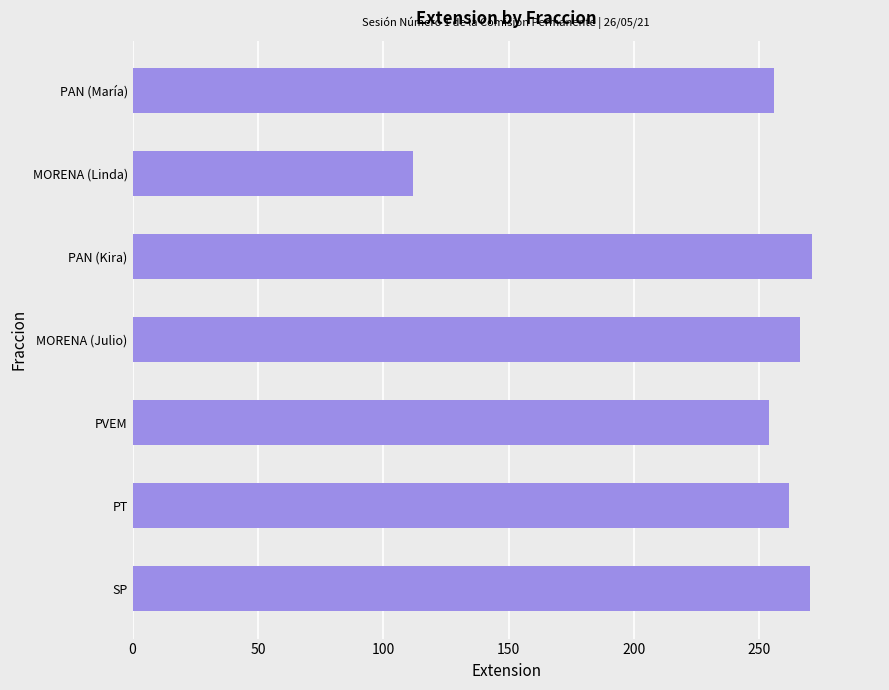

What is the difference between the maximum and minimum values?

159